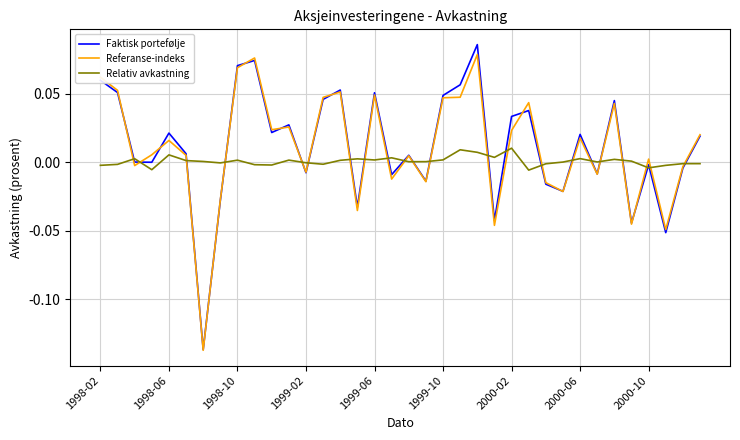

What are all the series names shown in the legend?

Faktisk portefølje, Referanse-indeks, Relativ avkastning